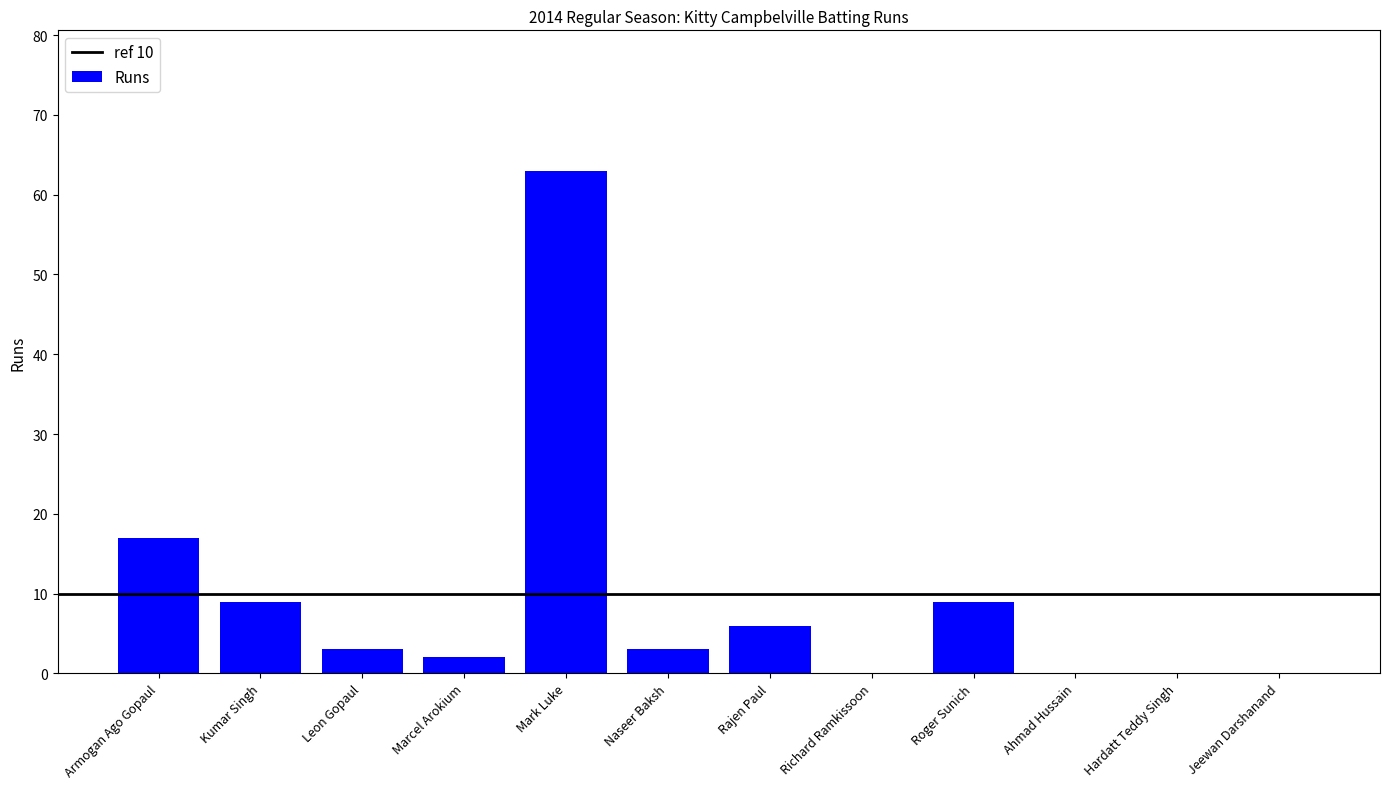

Count the number of data series in this chart.

1